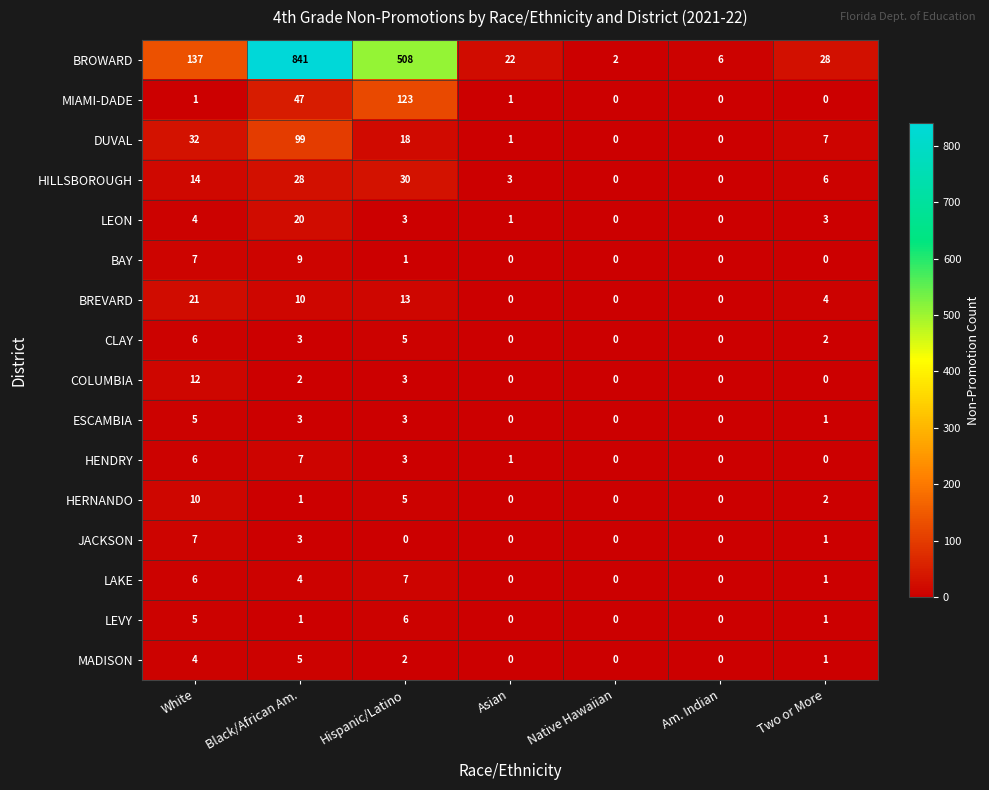

Between Native Hawaiian and Am. Indian, which series saw the biggest shift?

BROWARD